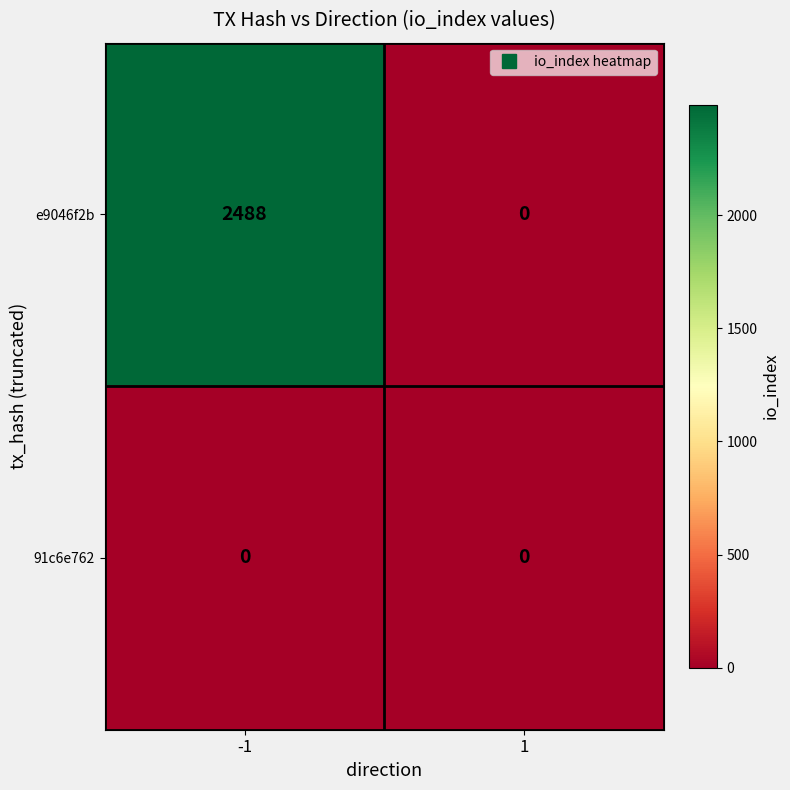

Reading right to left, extract all data points from this chart.

e9046f2b: 1=0	-1=2488
91c6e762: 1=0	-1=0